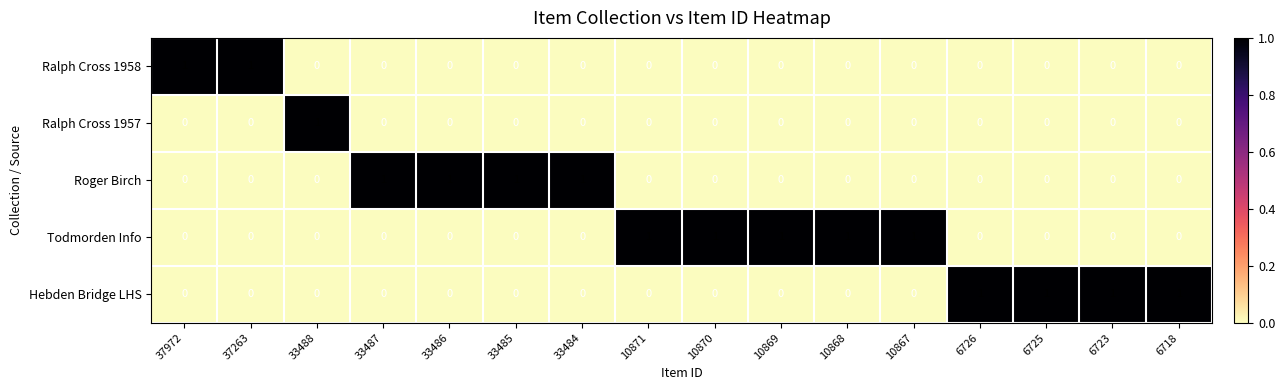

Count the Todmorden Info values in the range 0 to 1.

16